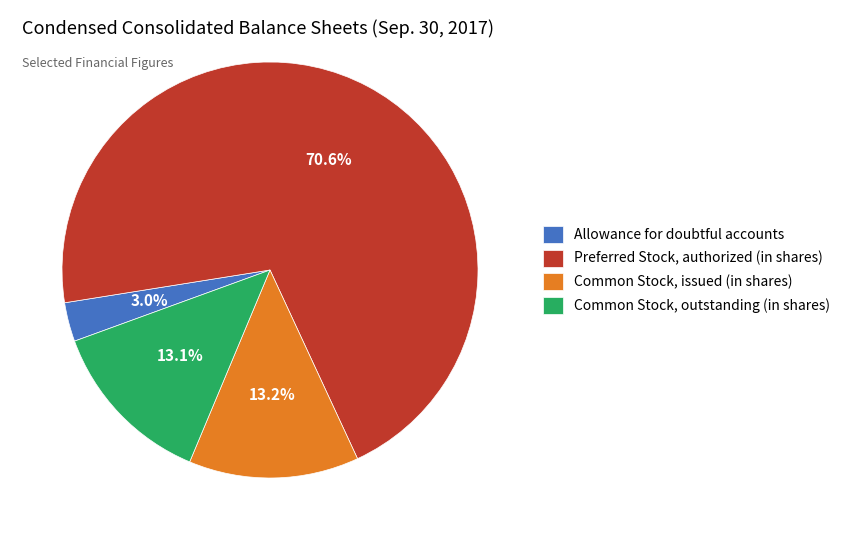

True or false: Common Stock, outstanding (in shares) accounts for 21% of the total.

False